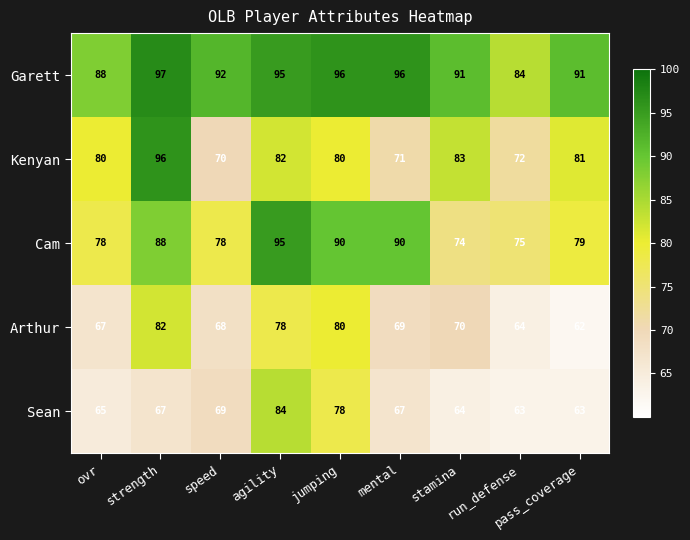

What is the minimum value shown in the chart?

62